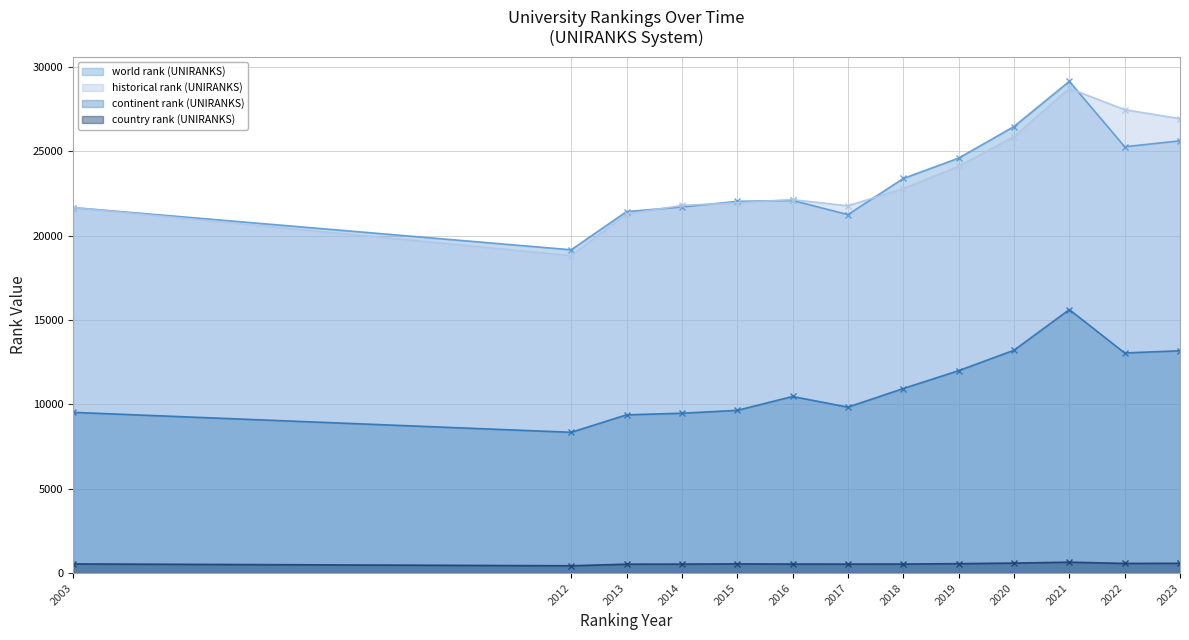

Reading left to right, transcribe all the data shown in this chart.

historical rank (UNIRANKS): 2003=21659.0	2012=18811.5	2013=21276.0	2014=21784.0	2015=21941.0	2016=22128.0	2017=21763.5	2018=22779.0	2019=24100.5	2020=25863.0	2021=28722.0	2022=27461.5	2023=26928.0
world rank (UNIRANKS): 2003=21659.0	2012=19157.0	2013=21418.0	2014=21697.0	2015=22026.0	2016=22081.0	2017=21241.0	2018=23382.0	2019=24590.0	2020=26460.0	2021=29139.0	2022=25264.0	2023=25614.0
continent rank (UNIRANKS): 2003=9524.0	2012=8342.0	2013=9376.0	2014=9472.0	2015=9643.0	2016=10464.0	2017=9833.0	2018=10936.0	2019=11995.0	2020=13205.0	2021=15613.0	2022=13043.0	2023=13174.0
country rank (UNIRANKS): 2003=542.0	2012=433.0	2013=528.0	2014=532.0	2015=545.0	2016=534.0	2017=533.0	2018=534.0	2019=559.0	2020=592.0	2021=647.0	2022=571.0	2023=580.0